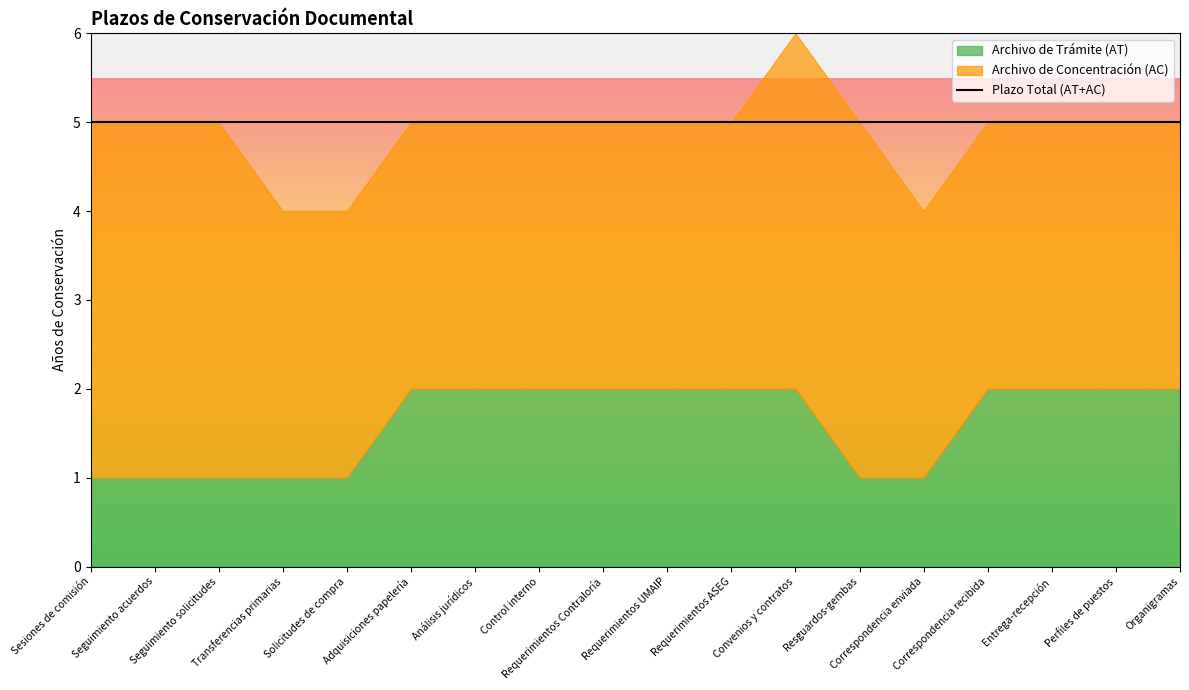

What is the value of the Plazo Total (AT+AC) point at the 3rd from the left?

5